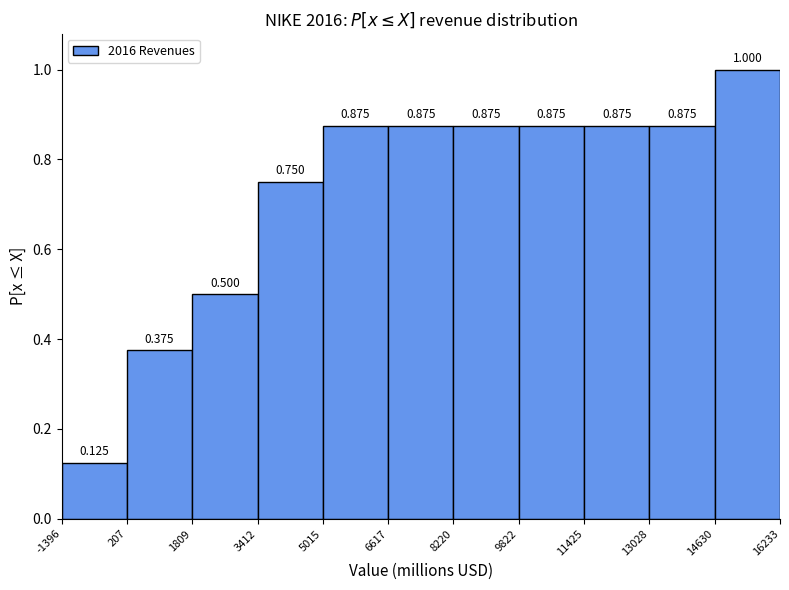

Reading left to right, list every bar in this chart as the range it spans on the x-axis followed by its height.

-1396 to 207: 0.125
207 to 1809: 0.375
1809 to 3412: 0.500
3412 to 5015: 0.750
5015 to 6617: 0.875
6617 to 8220: 0.875
8220 to 9822: 0.875
9822 to 11425: 0.875
11425 to 13028: 0.875
13028 to 14630: 0.875
14630 to 16233: 1.000